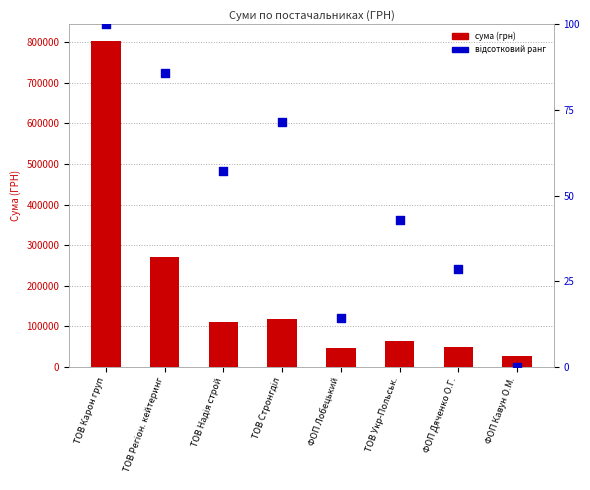

Which series has the largest Y range (max minus min)?

сума (грн)